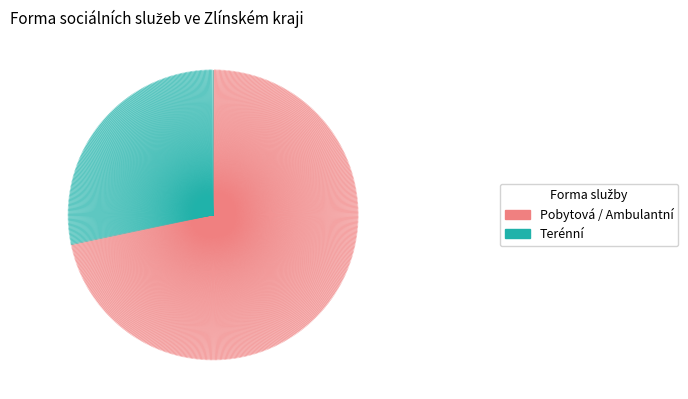

How many slices are in this pie chart?

2